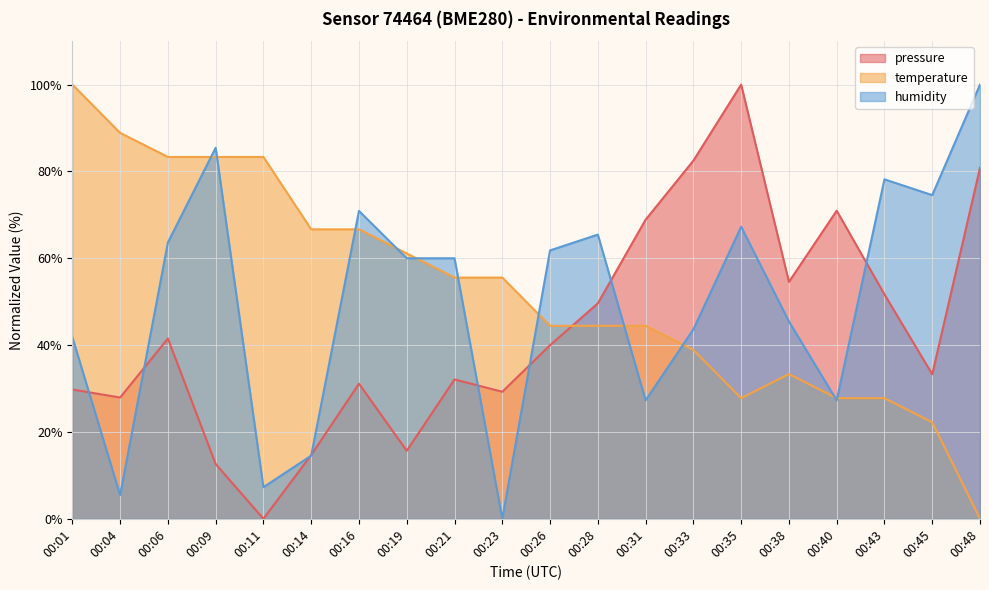

Where is the first local minimum for pressure?

00:04